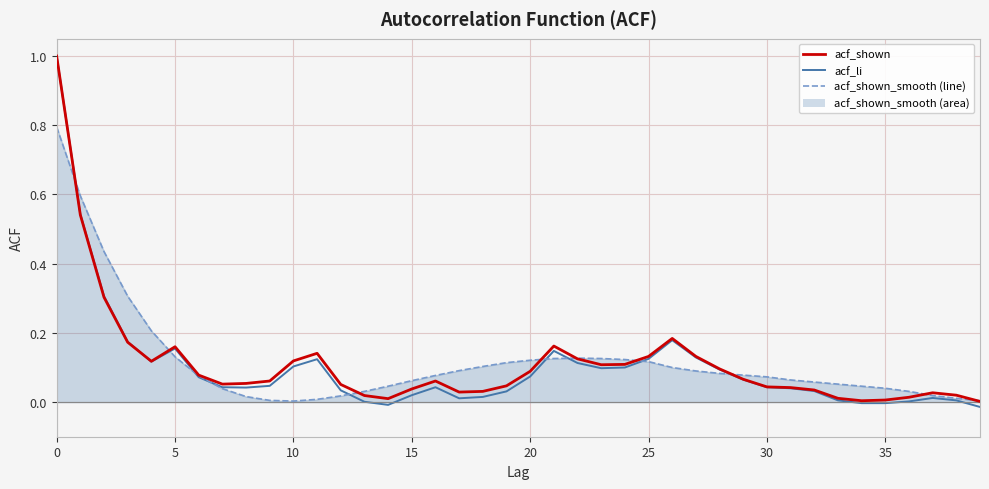

What is the maximum value shown in the chart?

1.0